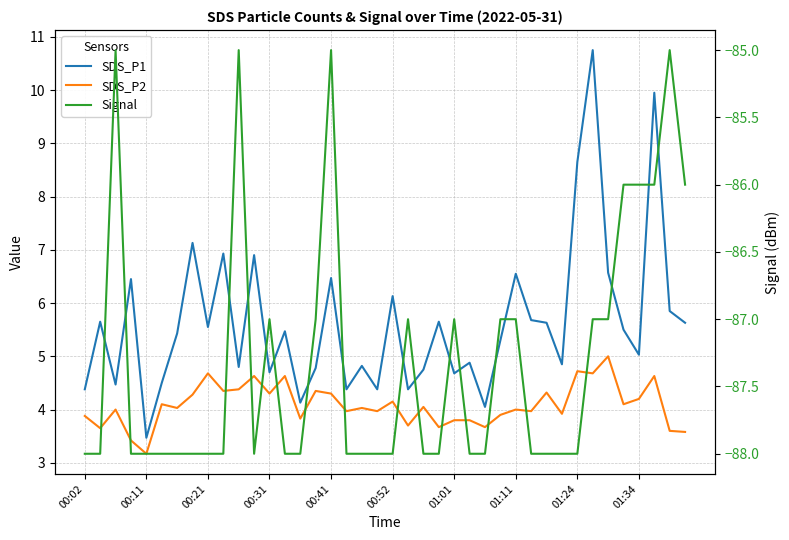

Between 00:41 and 37, which series saw the biggest shift?

SDS_P1